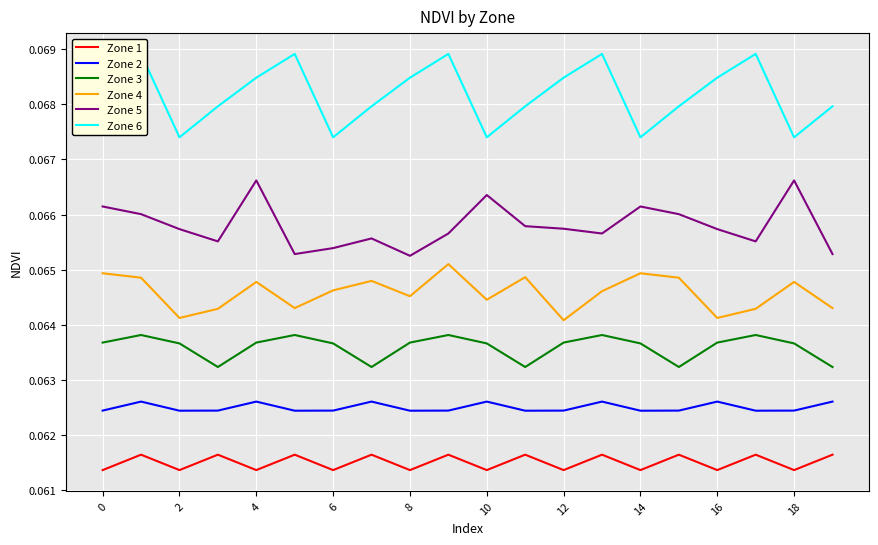

What is the sum of all Zone 5 values?

1.3